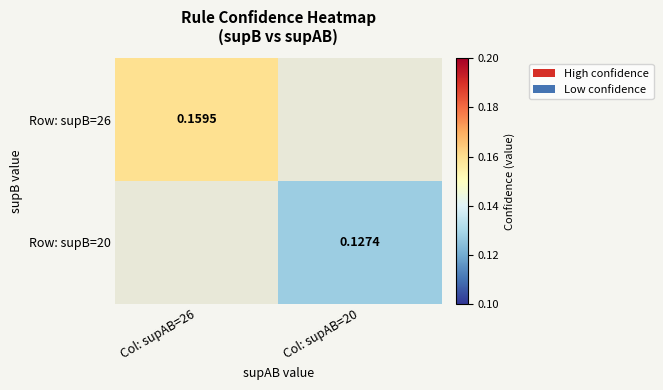

Rank the series at Col: supAB=20 from lowest to highest value.

Row: supB=26, Row: supB=20